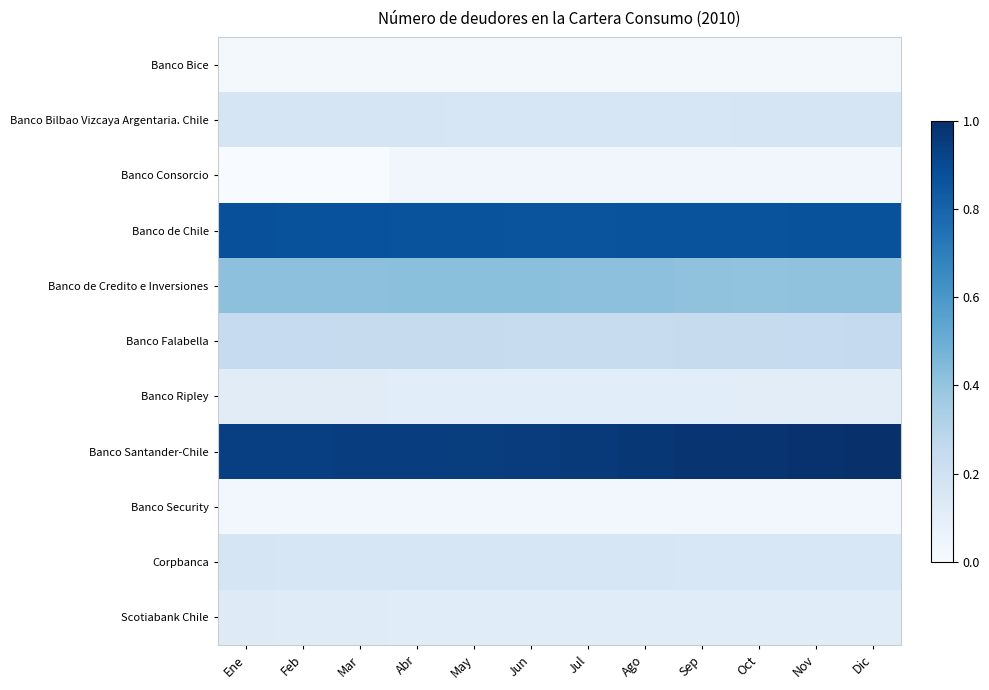

What is the maximum value shown in the chart?

1.0